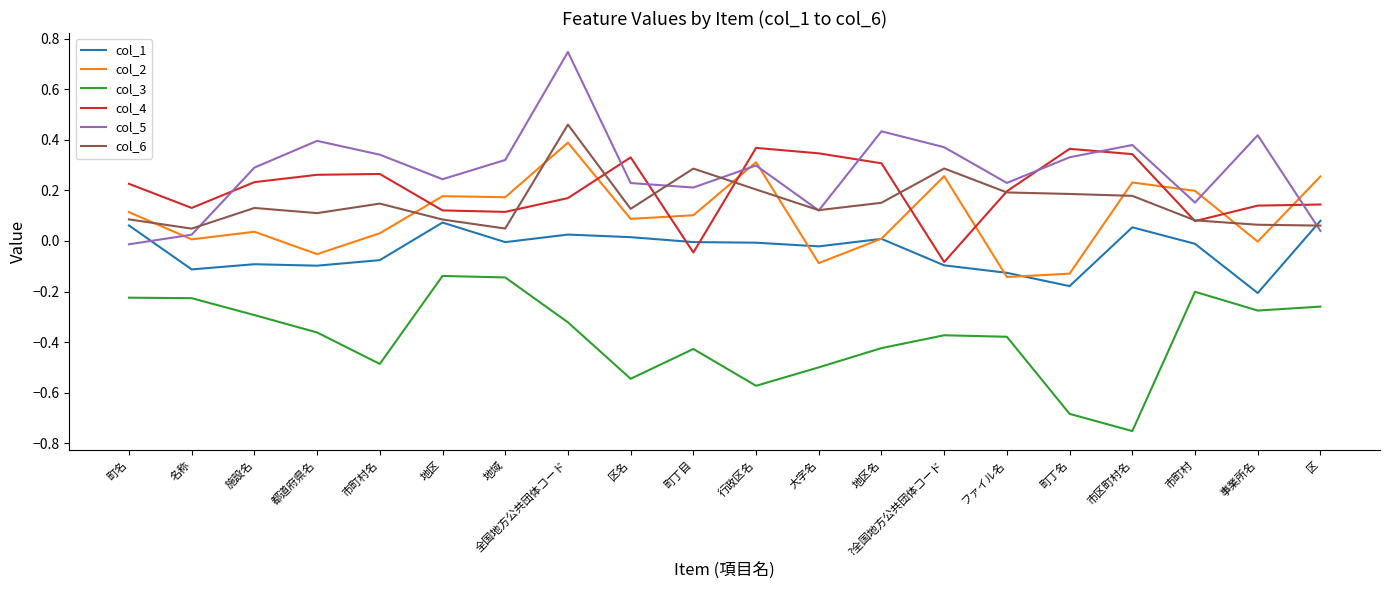

At which category does the chart reach its peak across all series?

全国地方公共団体コード